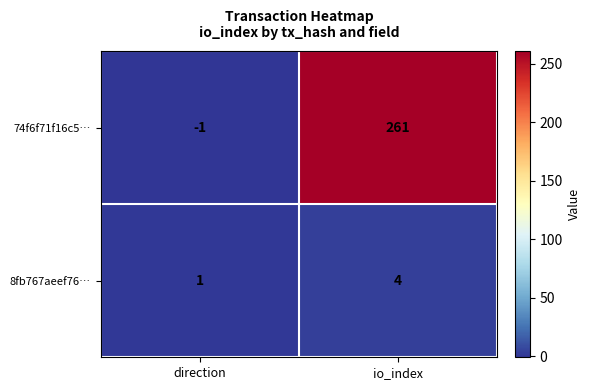

Which series has the largest range (max minus min)?

74f6f71f16c5…